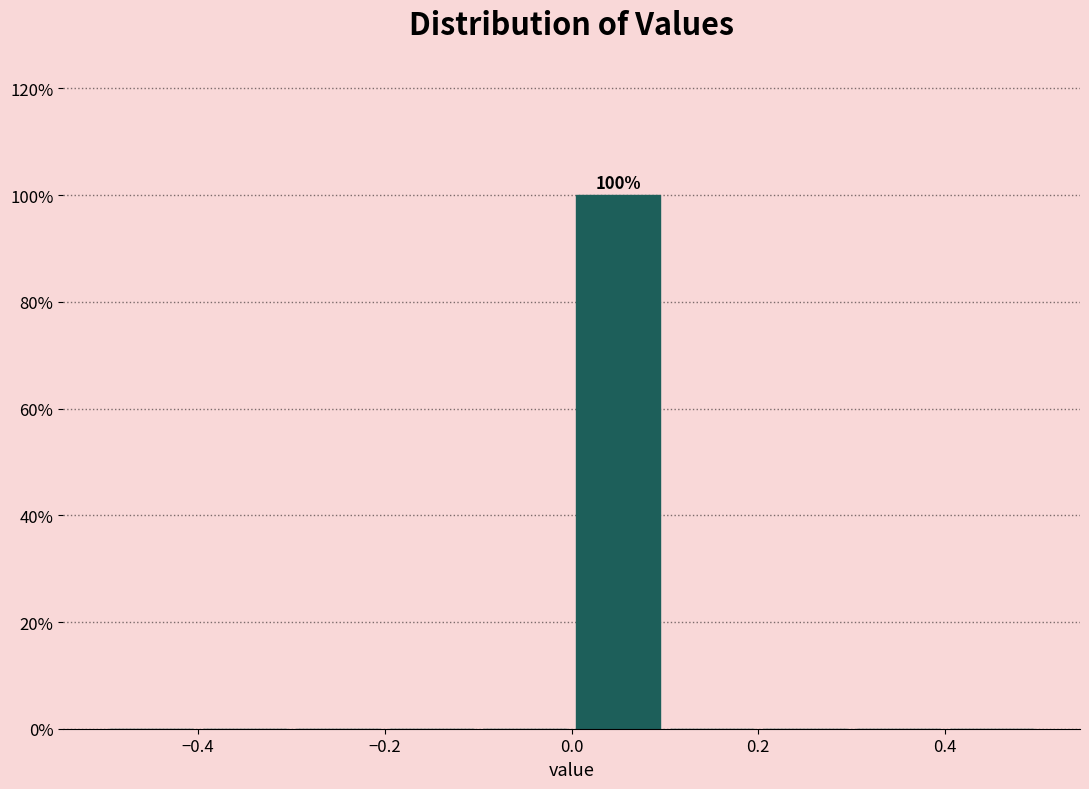

Which range on the x-axis has the tallest bar?

0.0 to 0.1